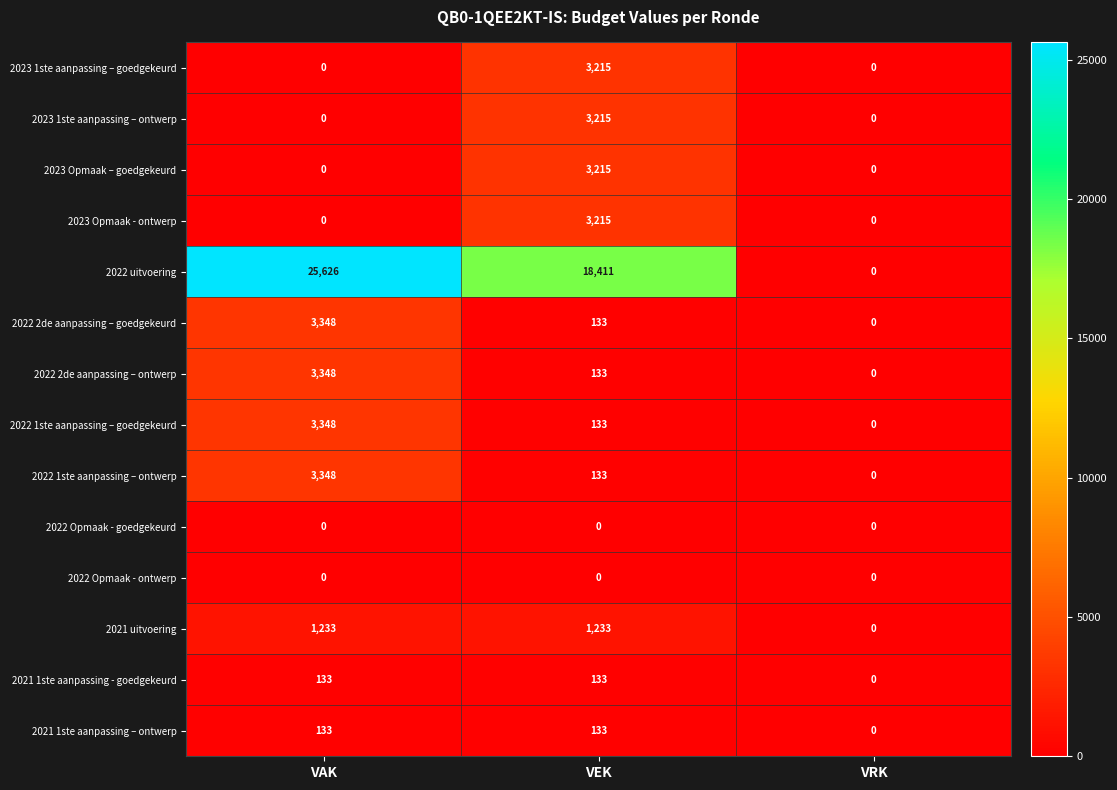

At which label does 2023 Opmaak - ontwerp reach its peak?

VEK